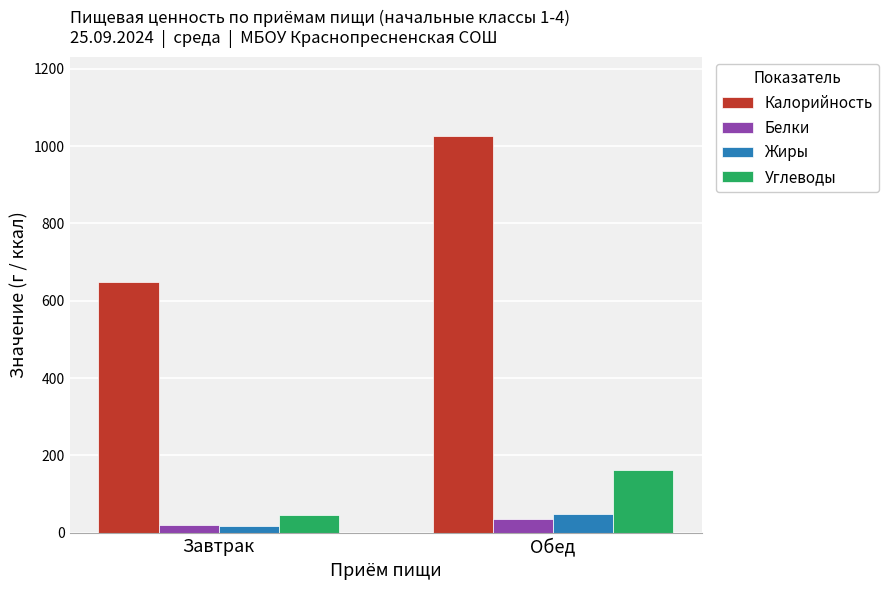

What is the lowest value of the Жиры series?

17.0